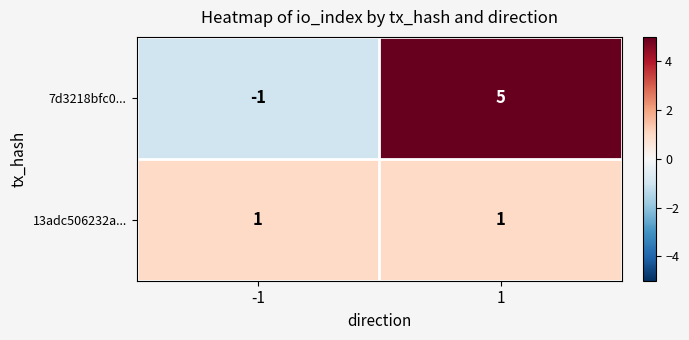

What is the maximum value shown in the chart?

5